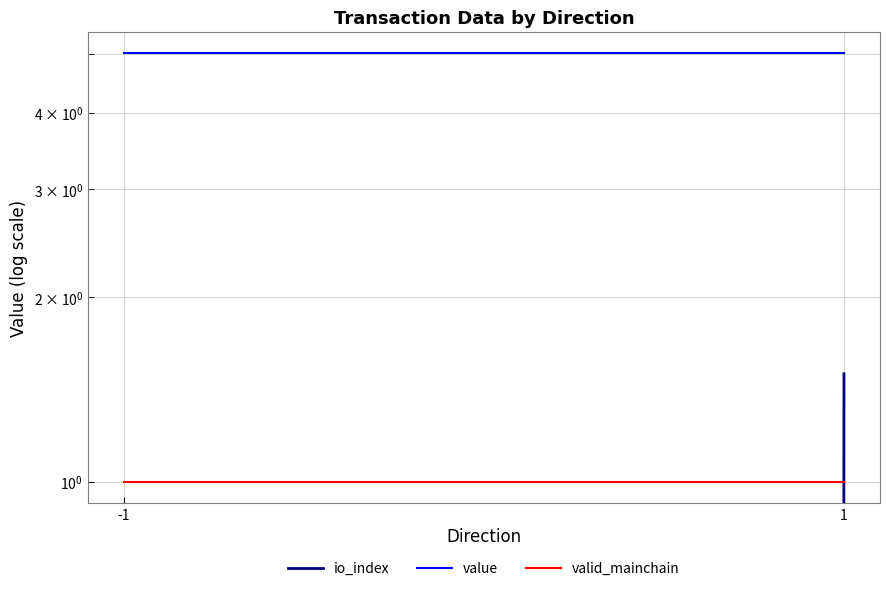

Which series has the largest total across all categories?

value